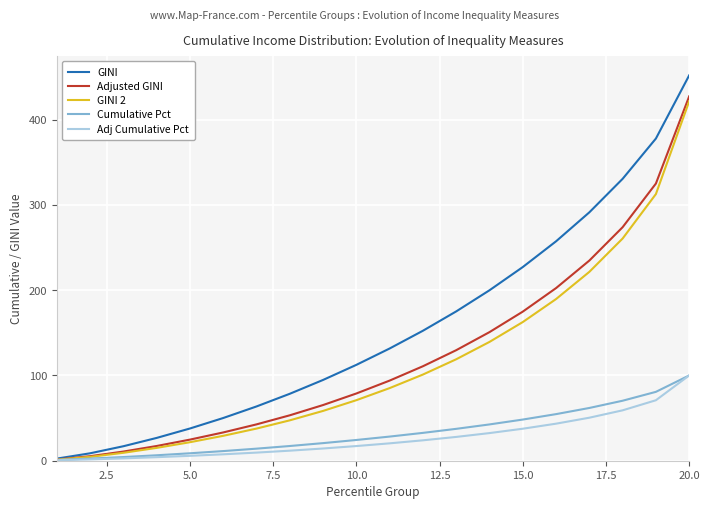

Is this an area chart (filled region under the line)?

No